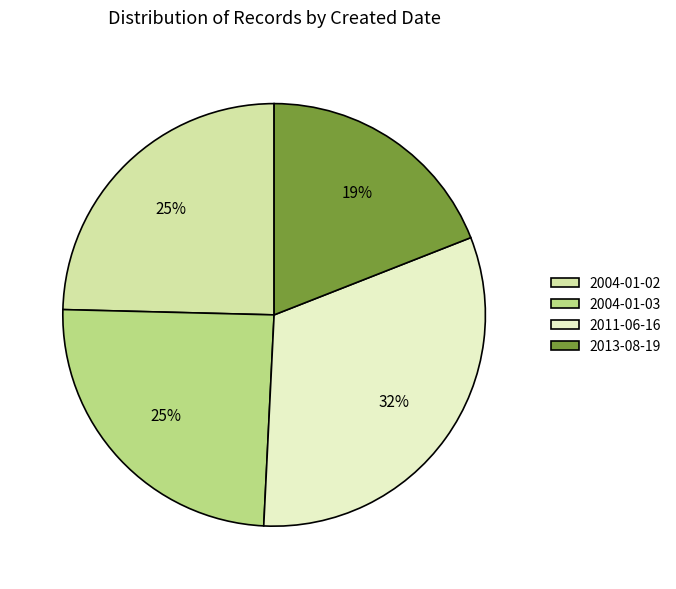

Which category has the smallest portion of the pie?

2013-08-19